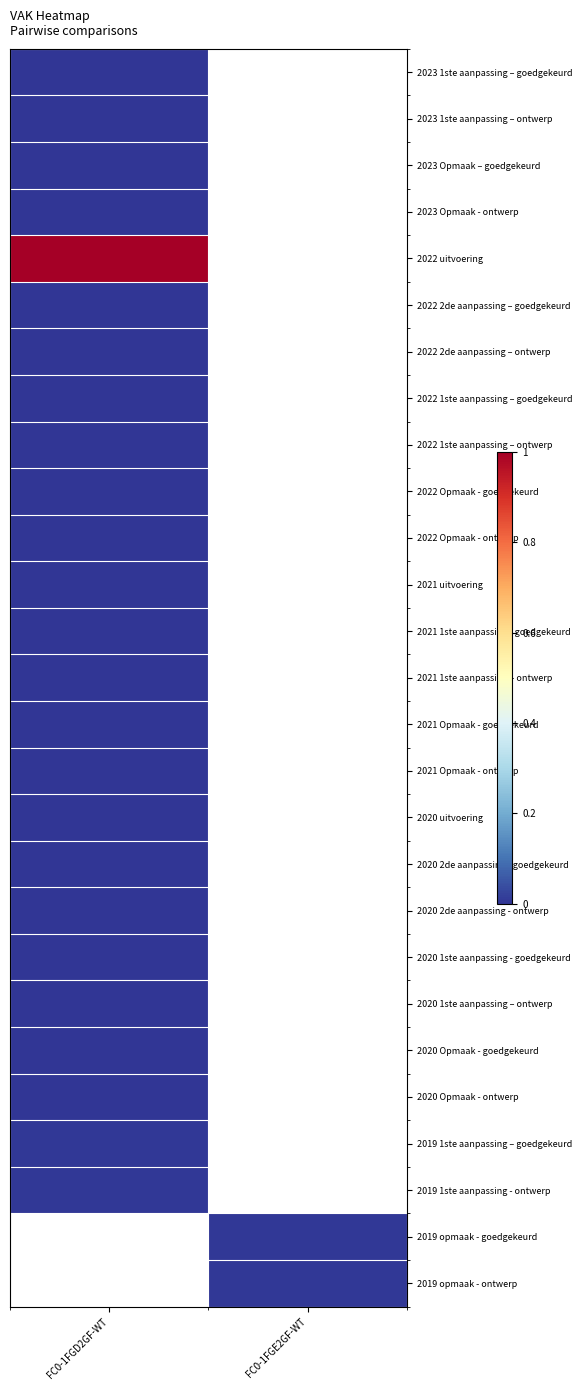

Is the value of 2021 1ste aanpassing – ontwerp at FC0-1FGE2GF-WT greater than the value of 2023 Opmaak - ontwerp at FC0-1FGD2GF-WT?

No